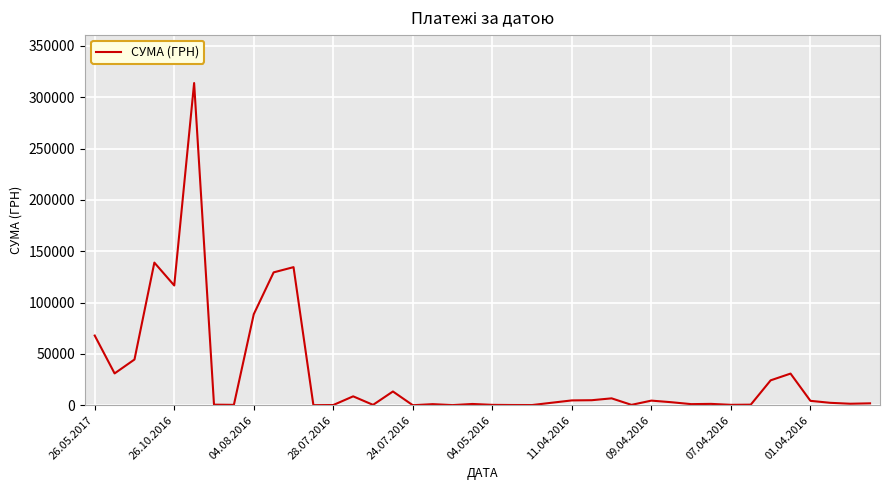

What is the maximum value shown in the chart?

313793.7